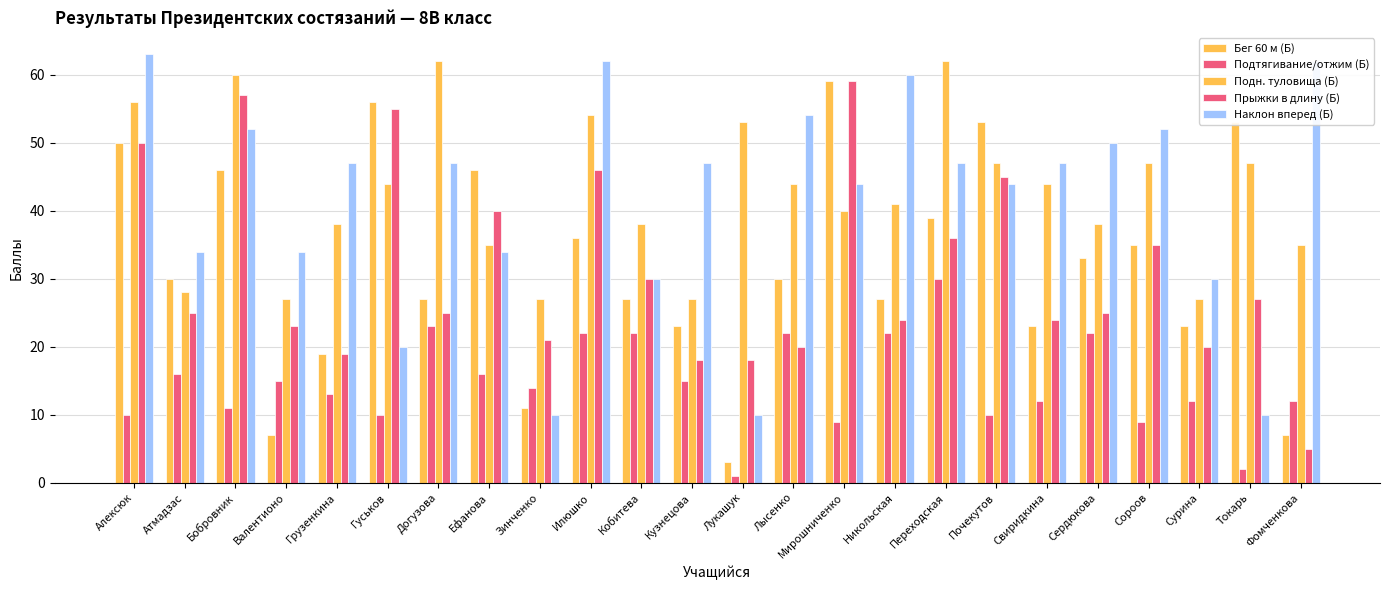

How many bars are there in each group?

5